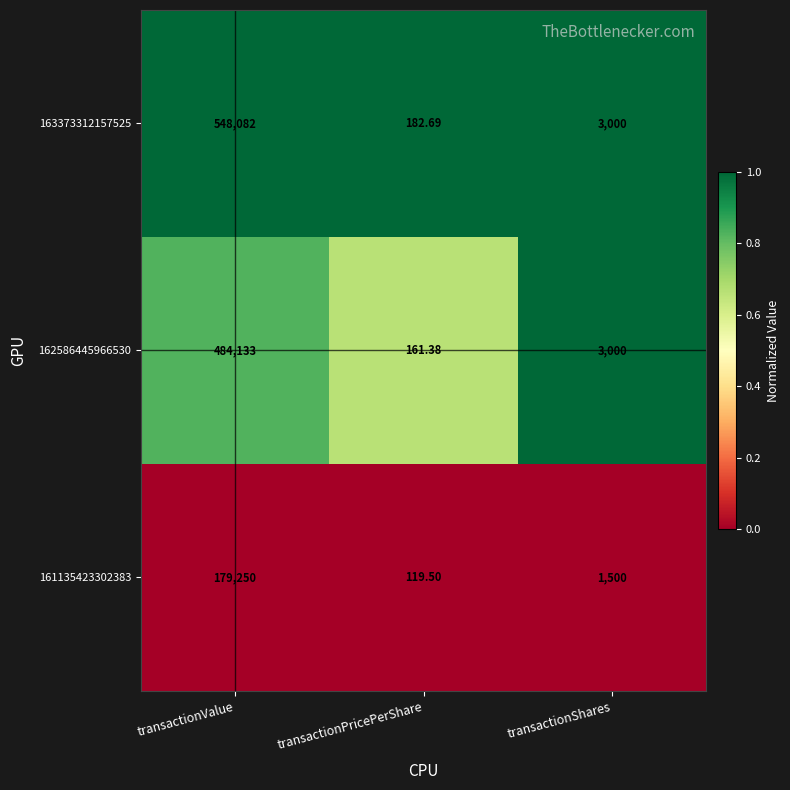

How many distinct data groups are displayed?

3